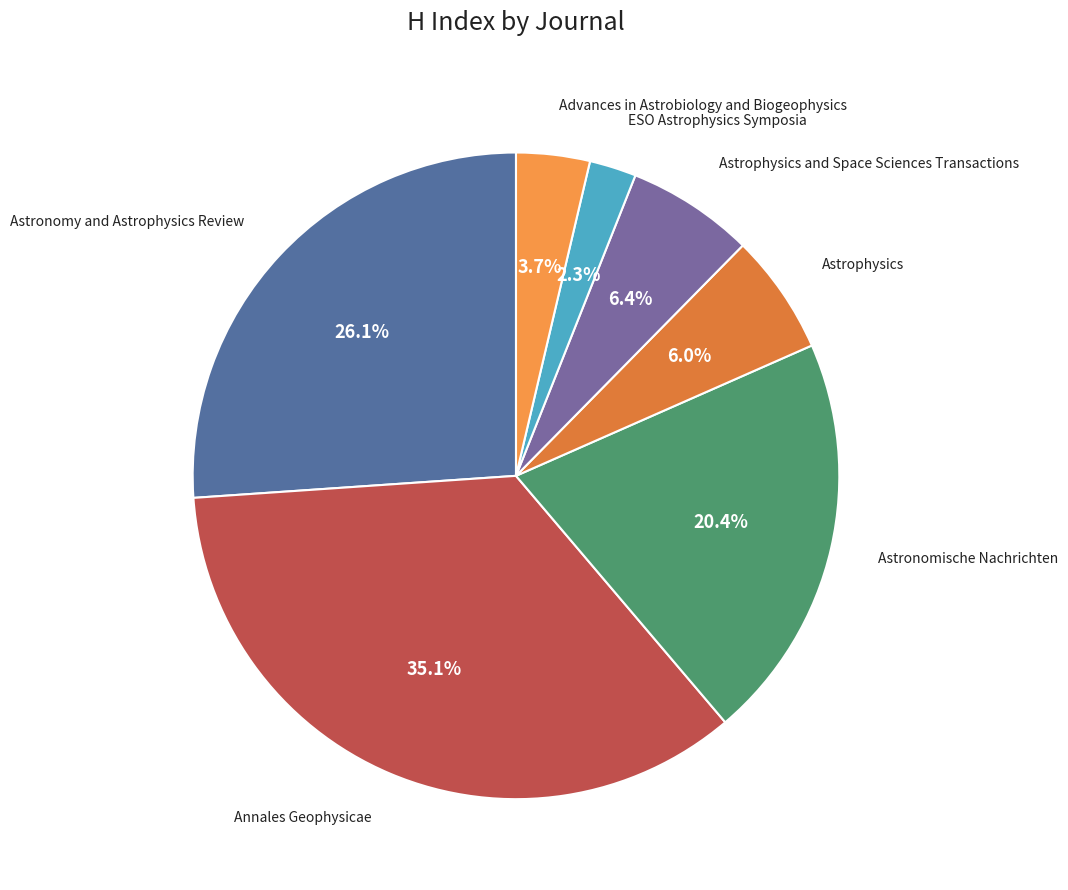

What is the smallest slice in the pie chart?

ESO Astrophysics Symposia